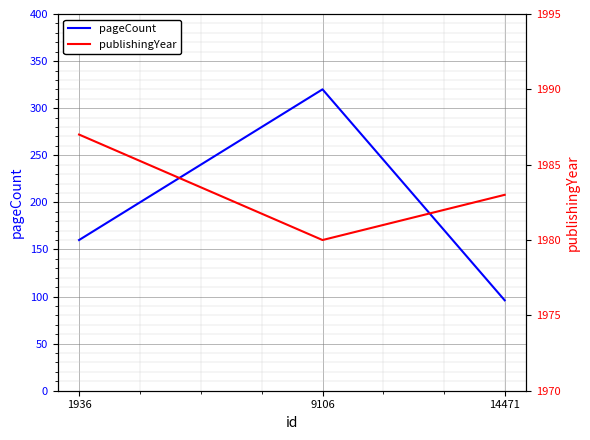

How many lines are shown in the chart?

2